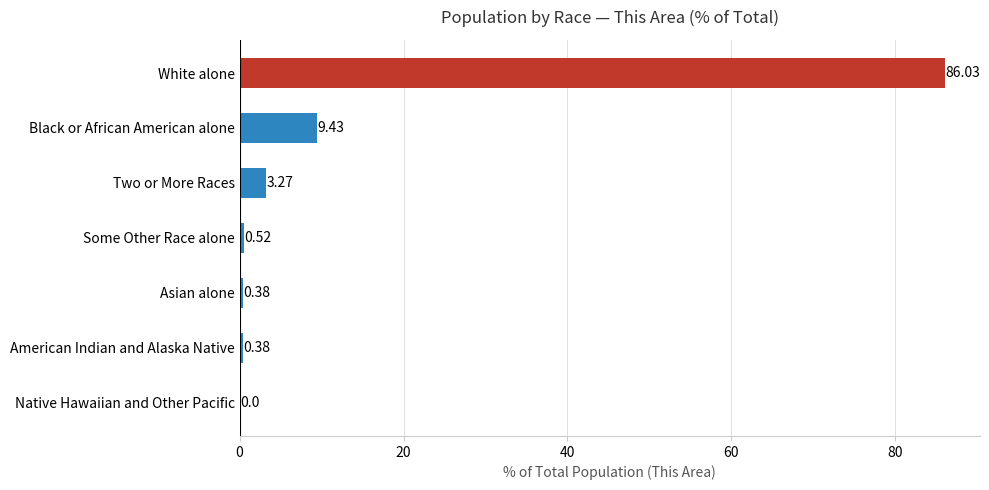

What is the sum of all values?

100.0